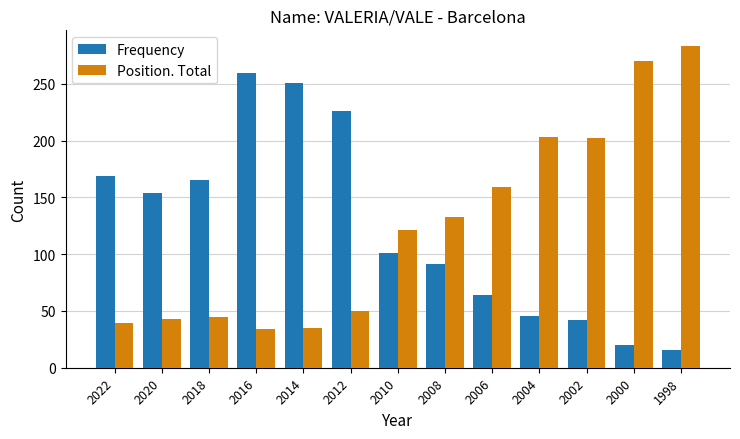

What value does the Frequency series have at 2014, to the nearest 10?

250